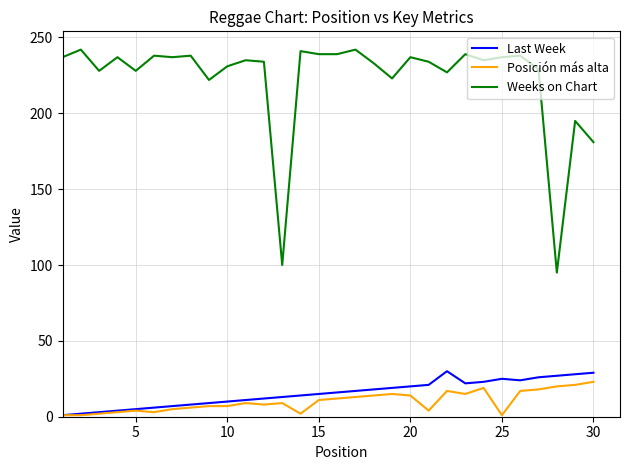

What is the difference between the second highest and second lowest values in the Posición más alta series?

20